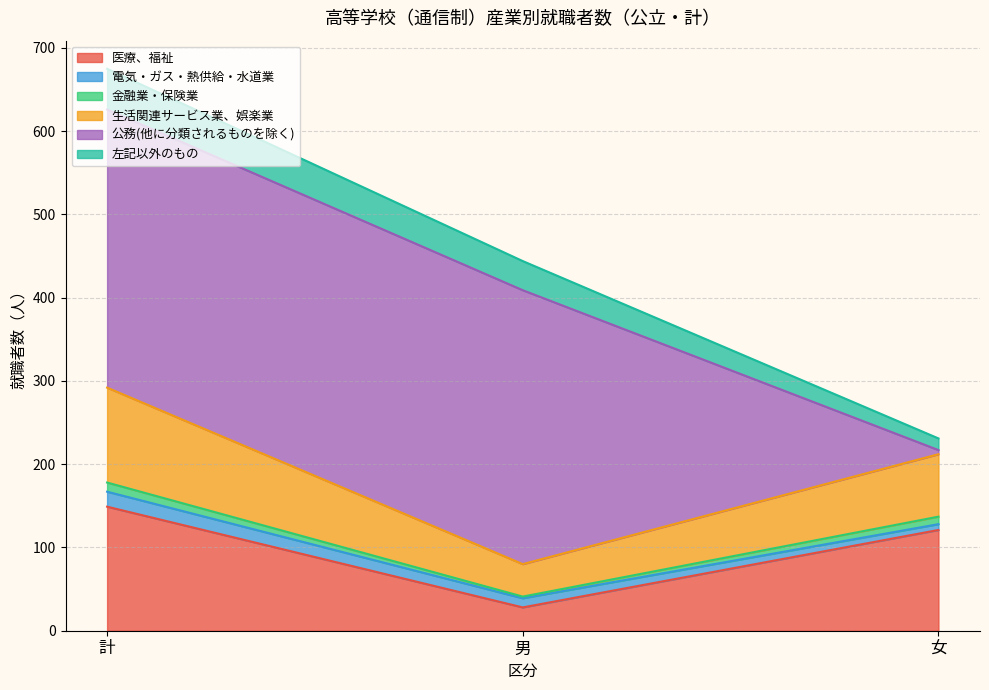

What is the label of the 2nd point from the right?

男